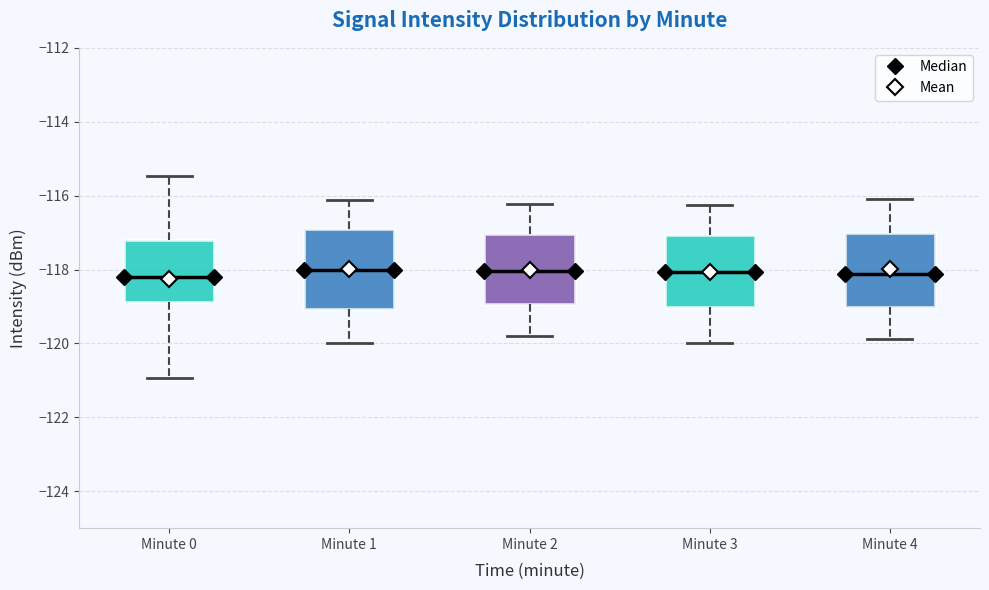

Reading left to right, read every box against the y-axis: the position of its median line, the range the box covers, and the ends of its whiskers. The values are not printed on the chart, so give them approximately, as read against the axis.

Minute 0: median -118.2, box -118.8 to -117.2, whiskers -121.0 to -115.4
Minute 1: median -118.0, box -119.0 to -116.8, whiskers -120.0 to -116.2
Minute 2: median -118.0, box -119.0 to -117.0, whiskers -119.8 to -116.2
Minute 3: median -118.0, box -119.0 to -117.0, whiskers -120.0 to -116.2
Minute 4: median -118.2, box -119.0 to -117.0, whiskers -119.8 to -116.2